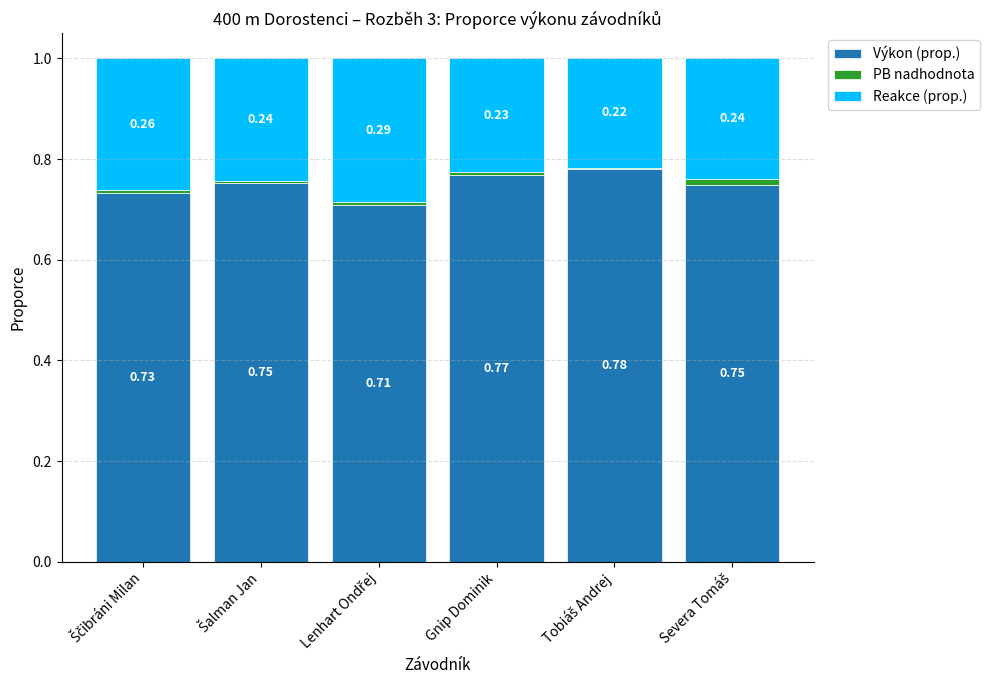

Are the bars horizontal?

No